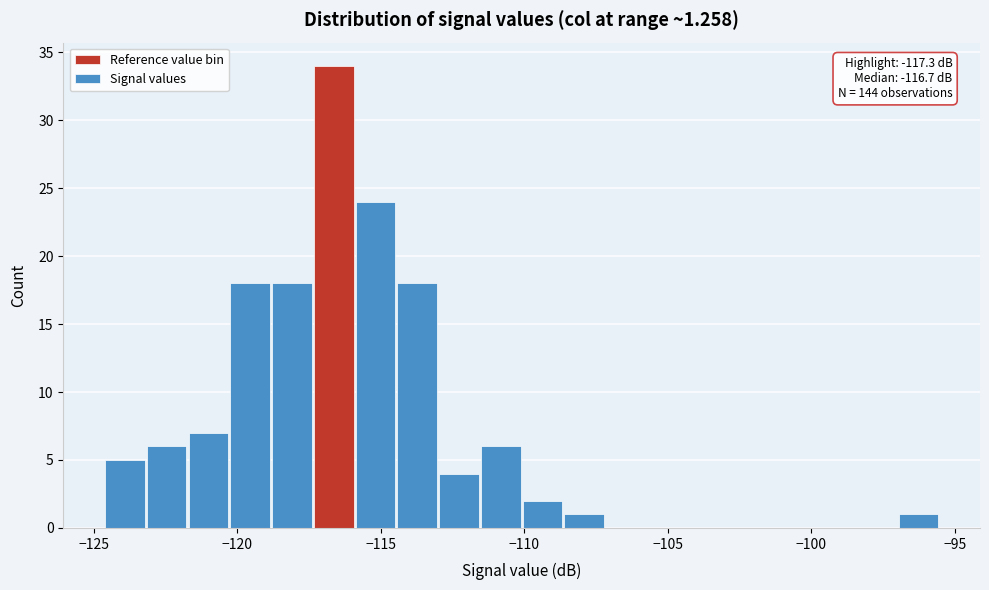

Read against the x-axis, roughly where is the centre of the tallest bar?

-116.5